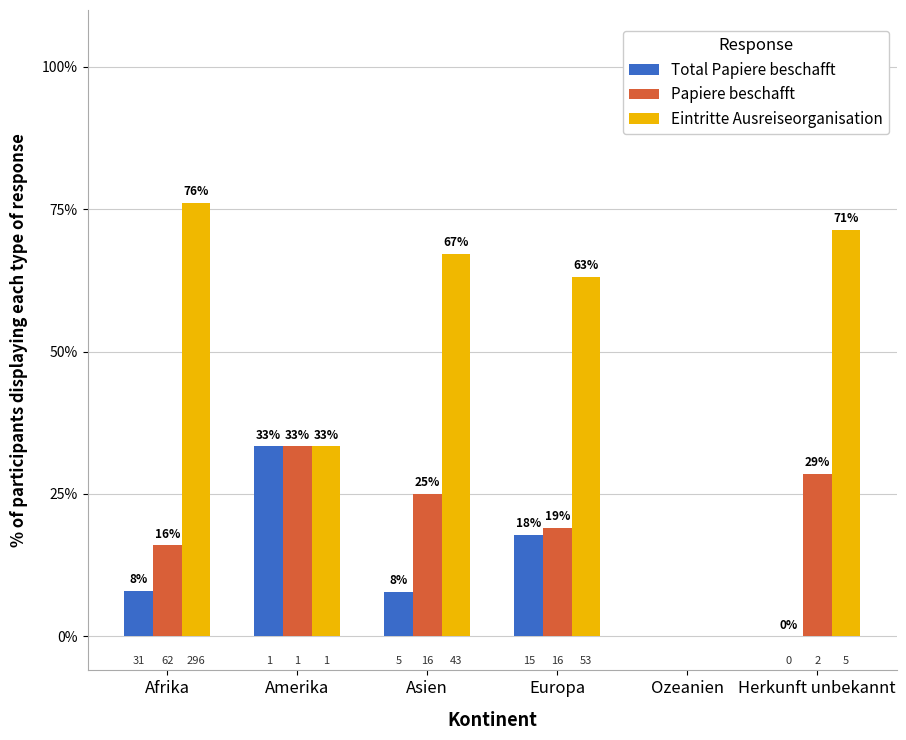

The Total Papiere beschafft series shows 5.5 at Europa. True or false?

False